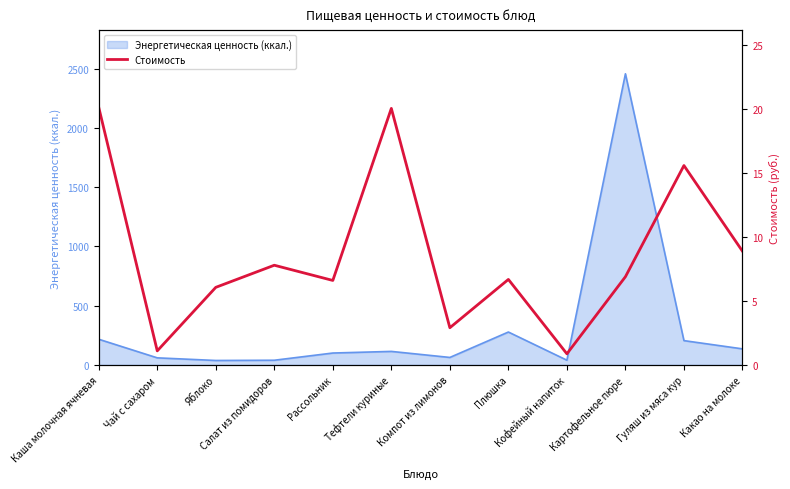

What is the approximate value at Компот из лимонов?

2.9